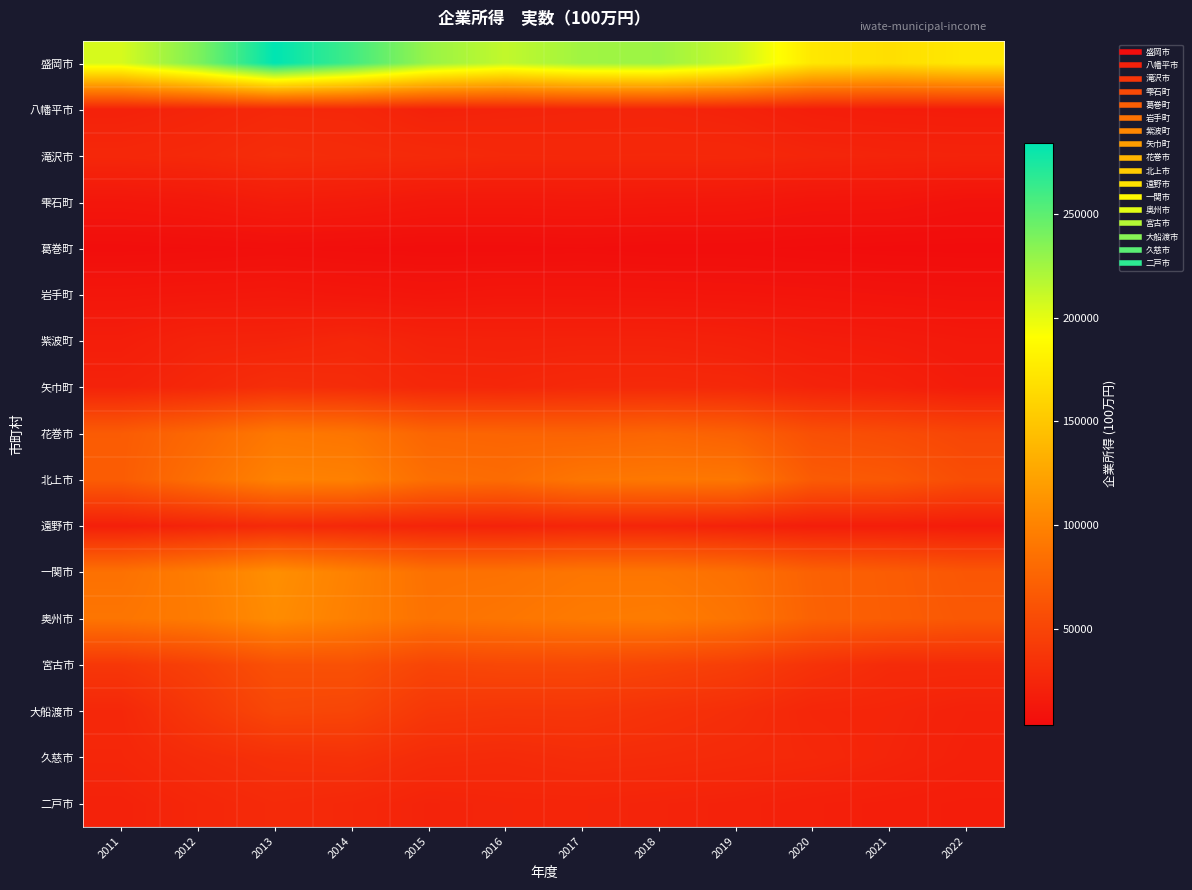

Reading left to right, what are all the values shown in this chart?

盛岡市: 2011=205681	2012=238275	2013=284493	2014=260190	2015=228428	2016=213147	2017=225482	2018=227046	2019=210769	2020=174132	2021=167687	2022=174323
八幡平市: 2011=21545	2012=23624	2013=26189	2014=25863	2015=21756	2016=22690	2017=23257	2018=23434	2019=21944	2020=18466	2021=17330	2022=16842
滝沢市: 2011=25788	2012=27088	2013=30412	2014=29097	2015=27849	2016=26310	2017=26145	2018=26346	2019=26142	2020=24140	2021=23094	2022=22547
雫石町: 2011=12303	2012=13746	2013=16777	2014=15839	2015=13622	2016=13496	2017=13915	2018=13339	2019=12961	2020=11021	2021=10803	2022=8576
葛巻町: 2011=5326	2012=5869	2013=6470	2014=5854	2015=5272	2016=5330	2017=5801	2018=5093	2019=5048	2020=4411	2021=3840	2022=3689
岩手町: 2011=12113	2012=12816	2013=13551	2014=12298	2015=11297	2016=12194	2017=11934	2018=11633	2019=11215	2020=10498	2021=9593	2022=8876
紫波町: 2011=18108	2012=22236	2013=22668	2014=25254	2015=21892	2016=21412	2017=21808	2018=21576	2019=20264	2020=17205	2021=16054	2022=14473
矢巾町: 2011=22016	2012=25974	2013=31284	2014=29528	2015=25753	2016=25092	2017=27093	2018=27512	2019=26600	2020=22517	2021=20414	2022=16793
花巻市: 2011=68357	2012=78223	2013=91377	2014=89059	2015=76276	2016=75295	2017=74261	2018=76610	2019=72671	2020=58573	2021=55464	2022=50697
北上市: 2011=68853	2012=83980	2013=99400	2014=98255	2015=83474	2016=81182	2017=89844	2018=91340	2019=90419	2020=67821	2021=65521	2022=56525
遠野市: 2011=19331	2012=23273	2013=27814	2014=25849	2015=22974	2016=21927	2017=24335	2018=23708	2019=21309	2020=18314	2021=18126	2022=16503
一関市: 2011=85859	2012=95368	2013=108902	2014=98630	2015=85775	2016=86252	2017=89552	2018=89323	2019=84699	2020=73111	2021=69280	2022=64285
奥州市: 2011=89055	2012=94255	2013=106839	2014=97413	2015=86967	2016=89478	2017=93259	2018=94754	2019=88206	2020=73555	2021=69627	2022=65551
宮古市: 2011=38495	2012=46567	2013=58957	2014=59539	2015=49845	2016=51967	2017=52286	2018=49137	2019=44338	2020=34880	2021=28583	2022=28263
大船渡市: 2011=25917	2012=38983	2013=51817	2014=50187	2015=38939	2016=37427	2017=37585	2018=34366	2019=31067	2020=24823	2021=24014	2022=21245
久慈市: 2011=24888	2012=29595	2013=33093	2014=34441	2015=29320	2016=28234	2017=30180	2018=29336	2019=27842	2020=26409	2021=23299	2022=20331
二戸市: 2011=21815	2012=25115	2013=28201	2014=26247	2015=22689	2016=23972	2017=24064	2018=23004	2019=21956	2020=19753	2021=18644	2022=17604